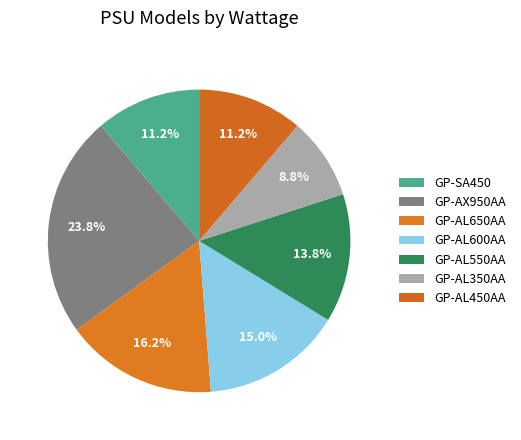

To the nearest percent, what is the average slice percentage?

14%